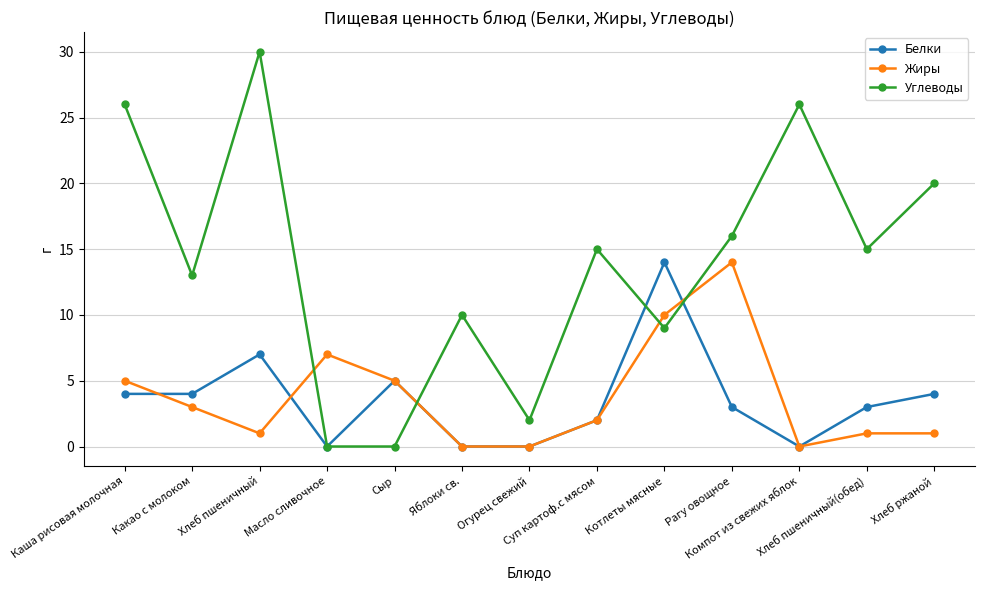

What is the total value across all series at Хлеб ржаной?

25